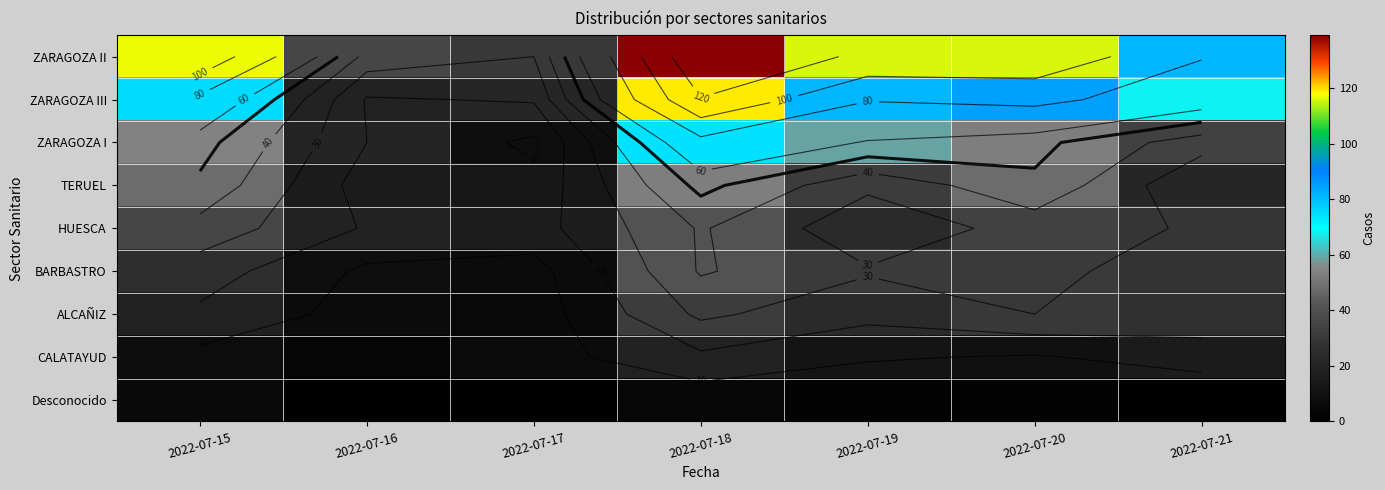

At which label is TERUEL closest to 33?

2022-07-19